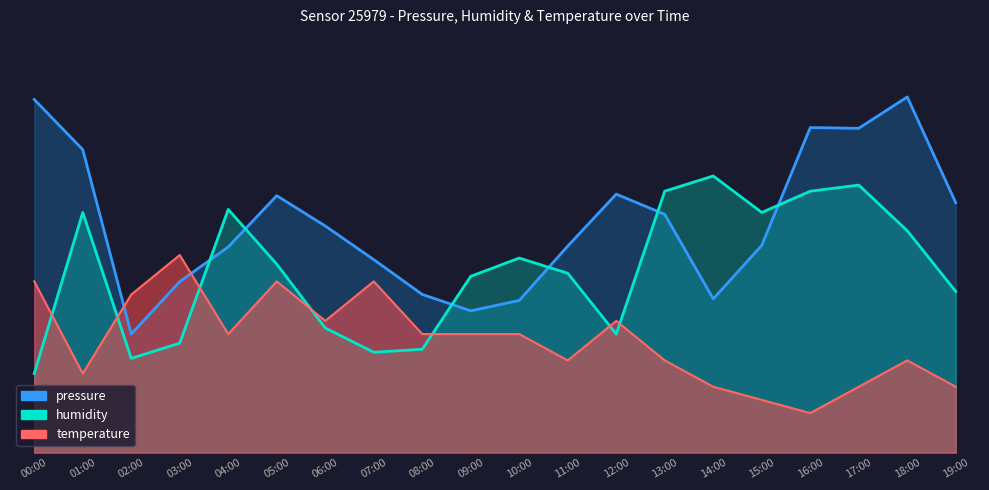

List the series in order of their overall mean, lowest first.

temperature, humidity, pressure